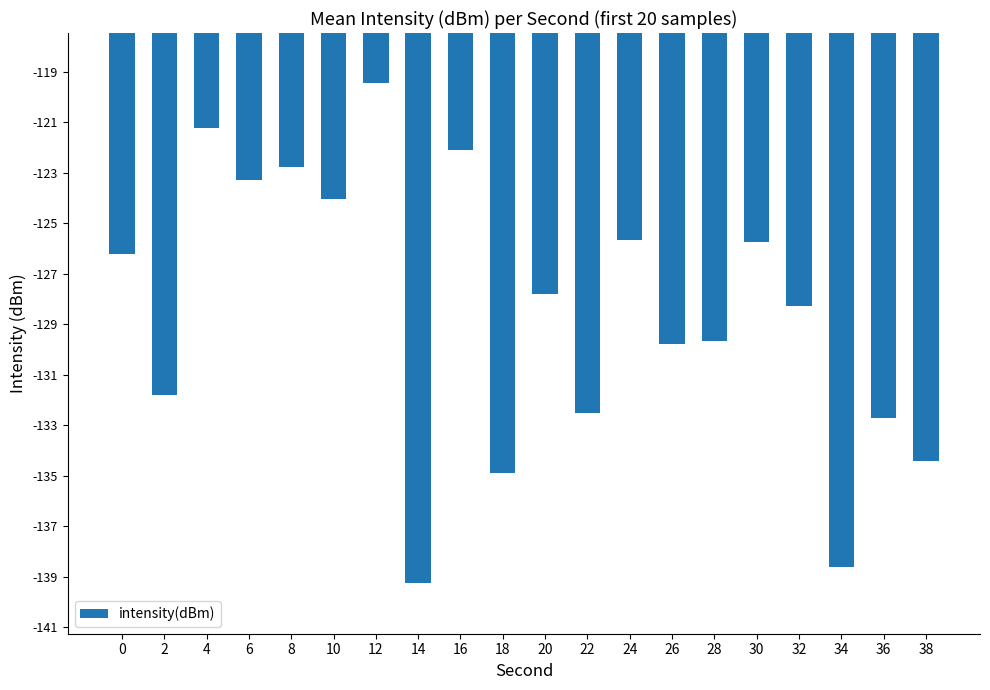

Does the chart contain any negative values?

Yes